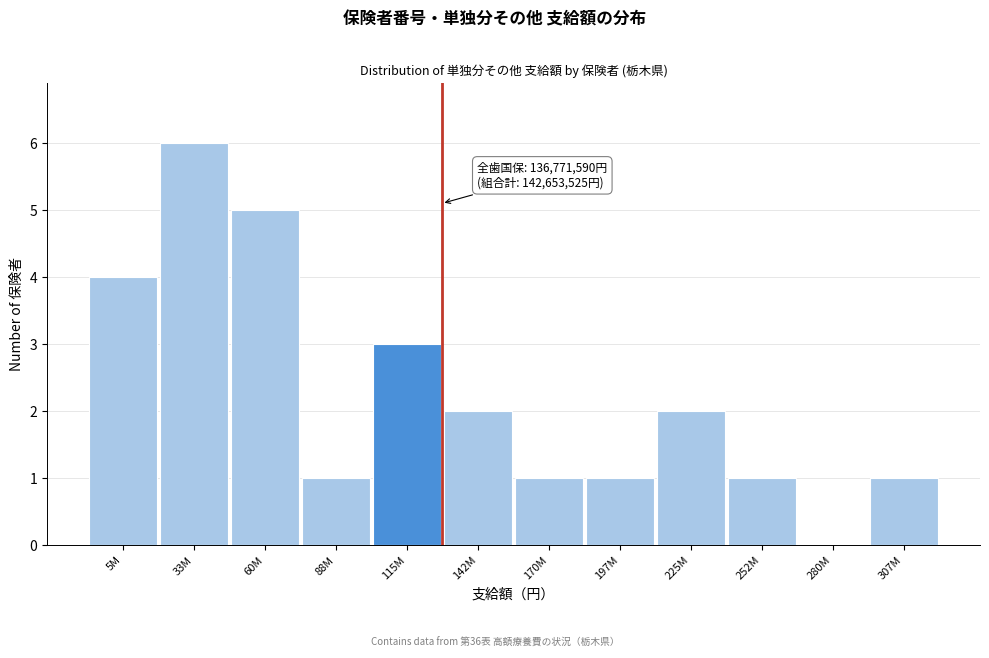

Reading left to right, transcribe all the data shown in this chart.

5M=4	33M=6	60M=5	88M=1	115M=3	142M=2	170M=1	197M=1	225M=2	252M=1	280M=0	307M=1